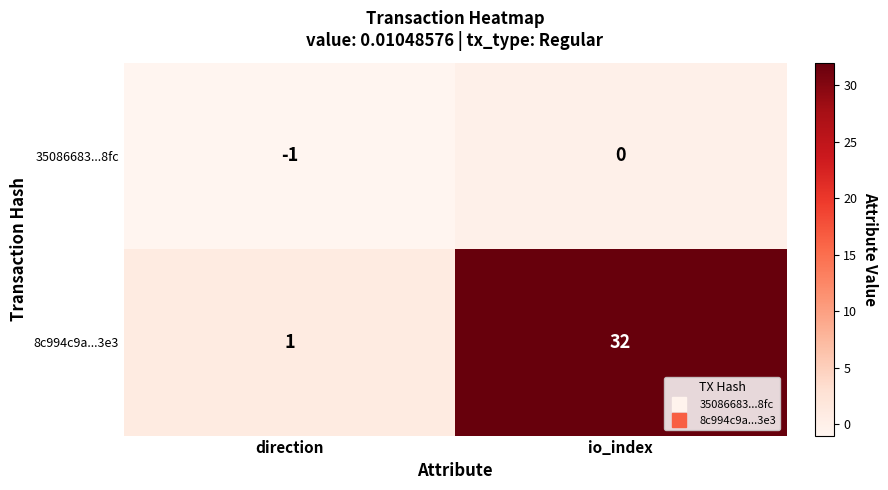

At how many categories does at least one series exceed 19?

1